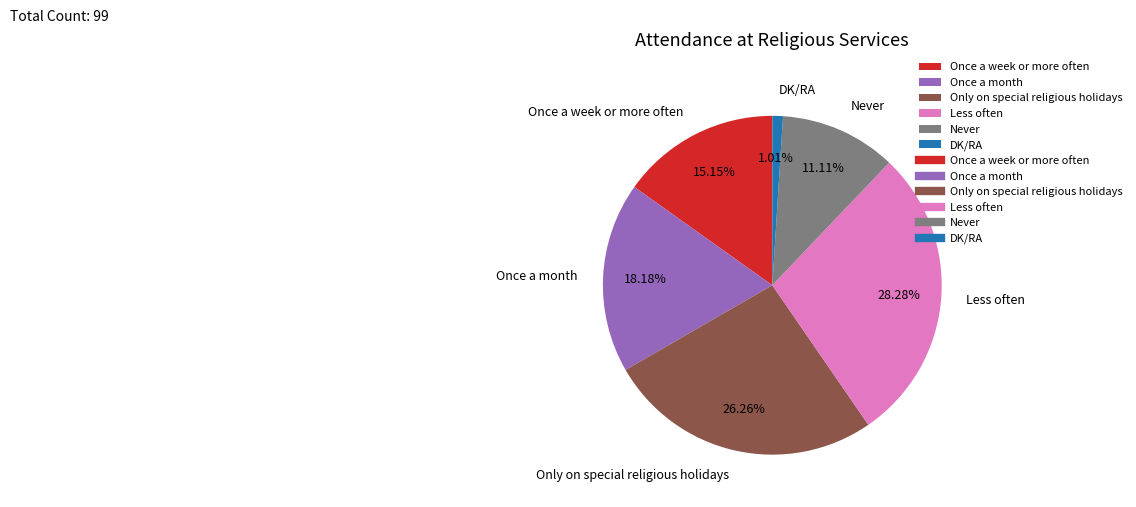

Is it true that Once a week or more often is 15% of the pie?

True